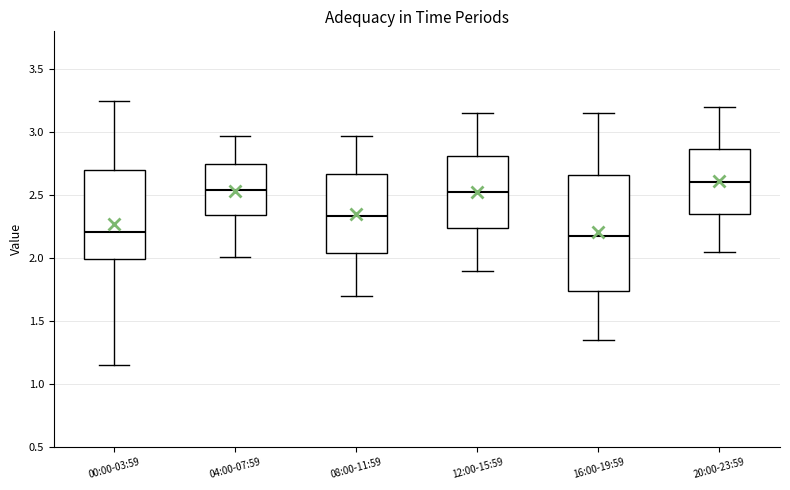

Where does the lower whisker of the box for 00:00-03:59 end on the y-axis? The values are not printed on the chart, so give them approximately, as read against the axis.

1.15